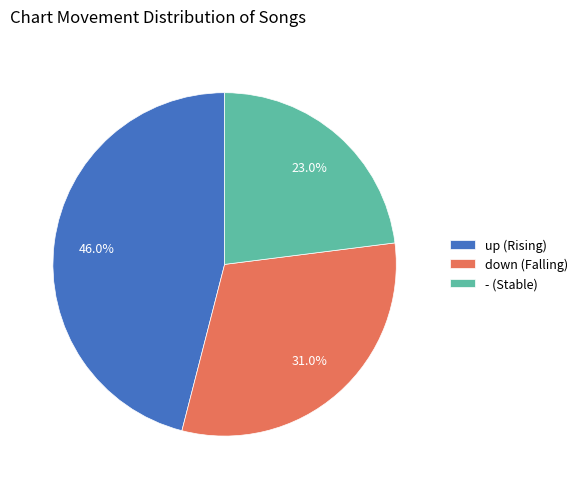

What percentage is NOT represented by down?

69.0%